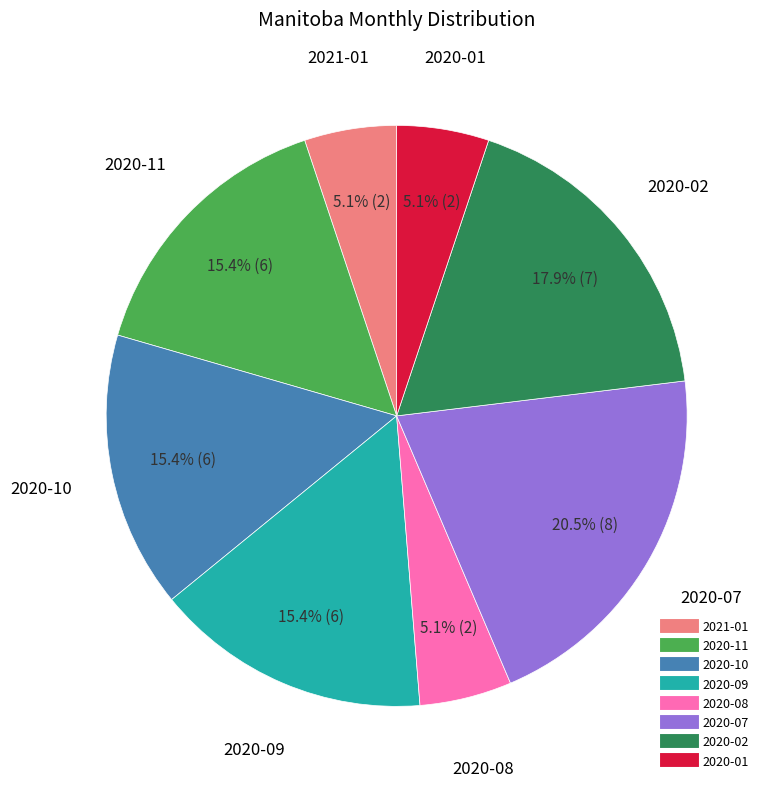

Is there a majority slice in this chart?

No